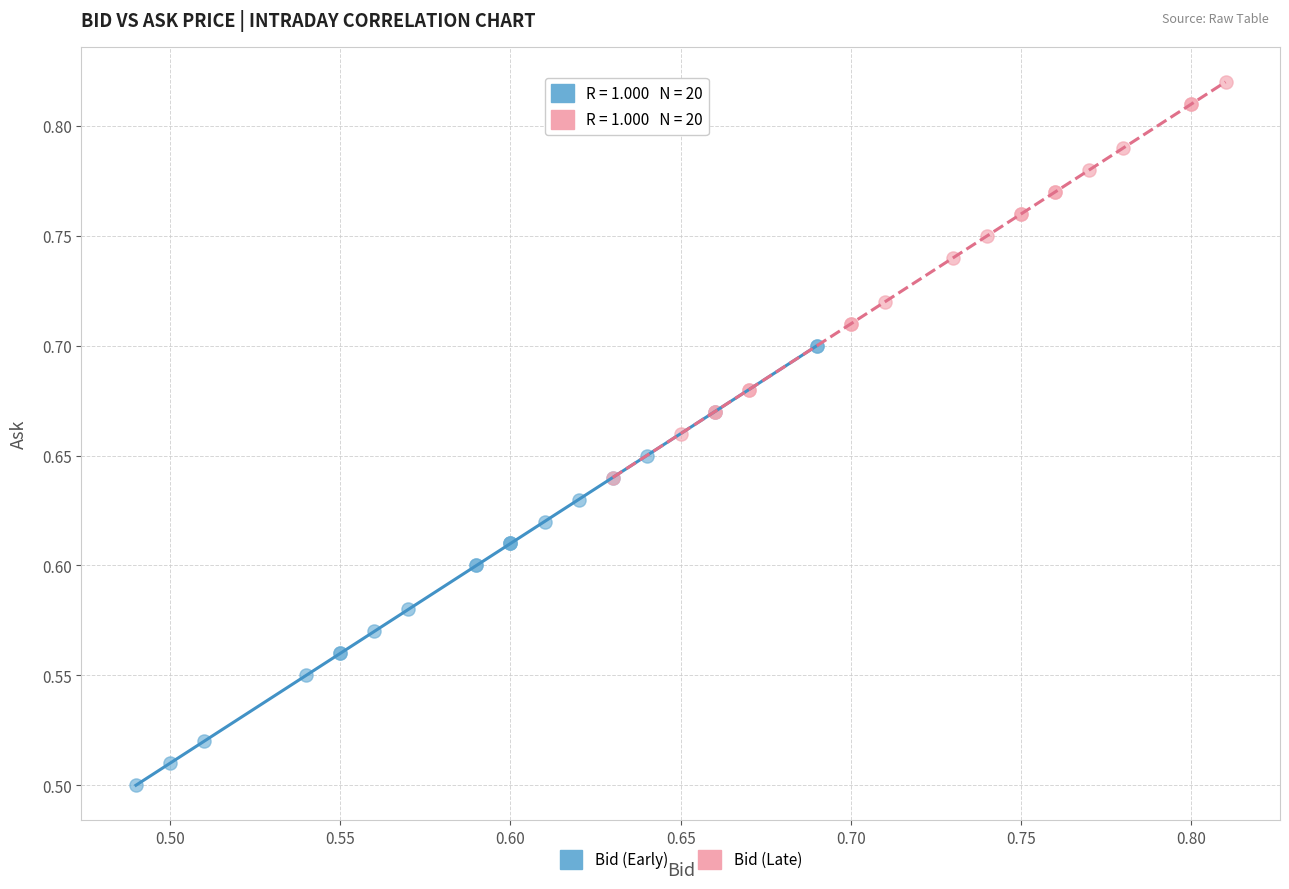

Which series contains the highest Y value?

Bid (Late)